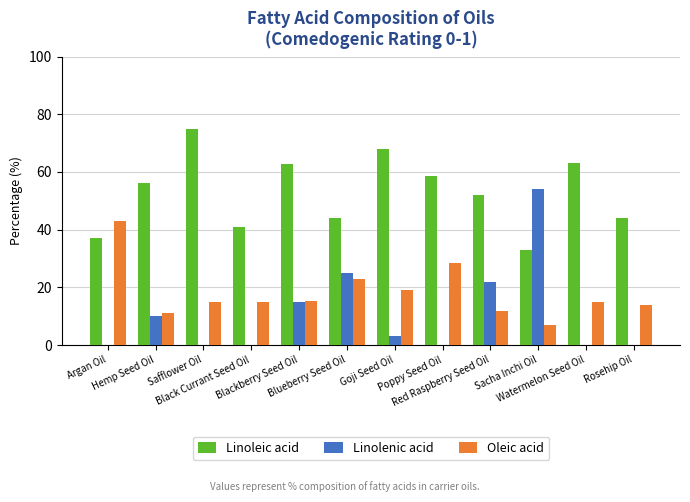

What is the average value of the Linolenic acid series?

10.8